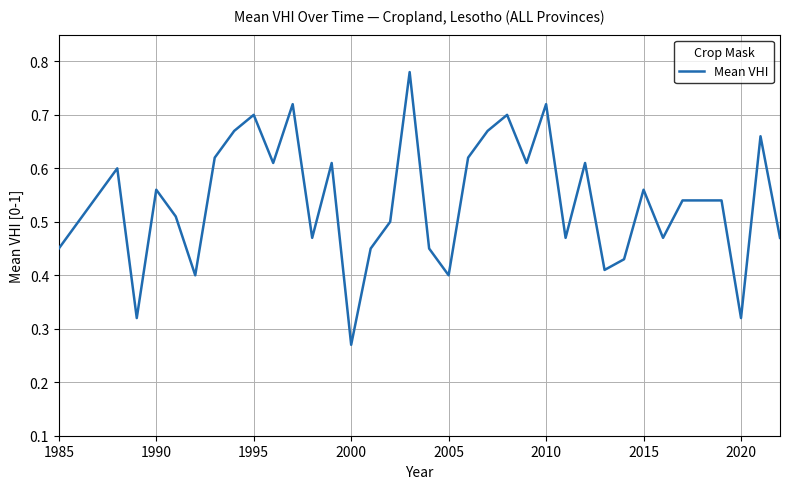

How many lines are shown in the chart?

1